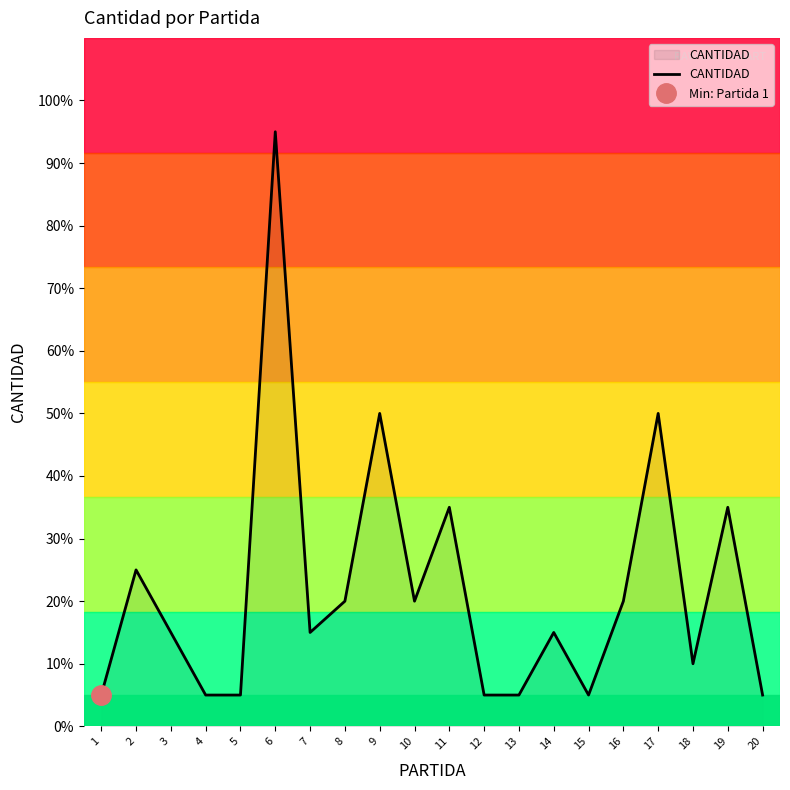

List the labels in order of value, smallest first.

1, 4, 5, 12, 13, 15, 20, 18, 3, 7, 14, 8, 10, 16, 2, 11, 19, 9, 17, 6